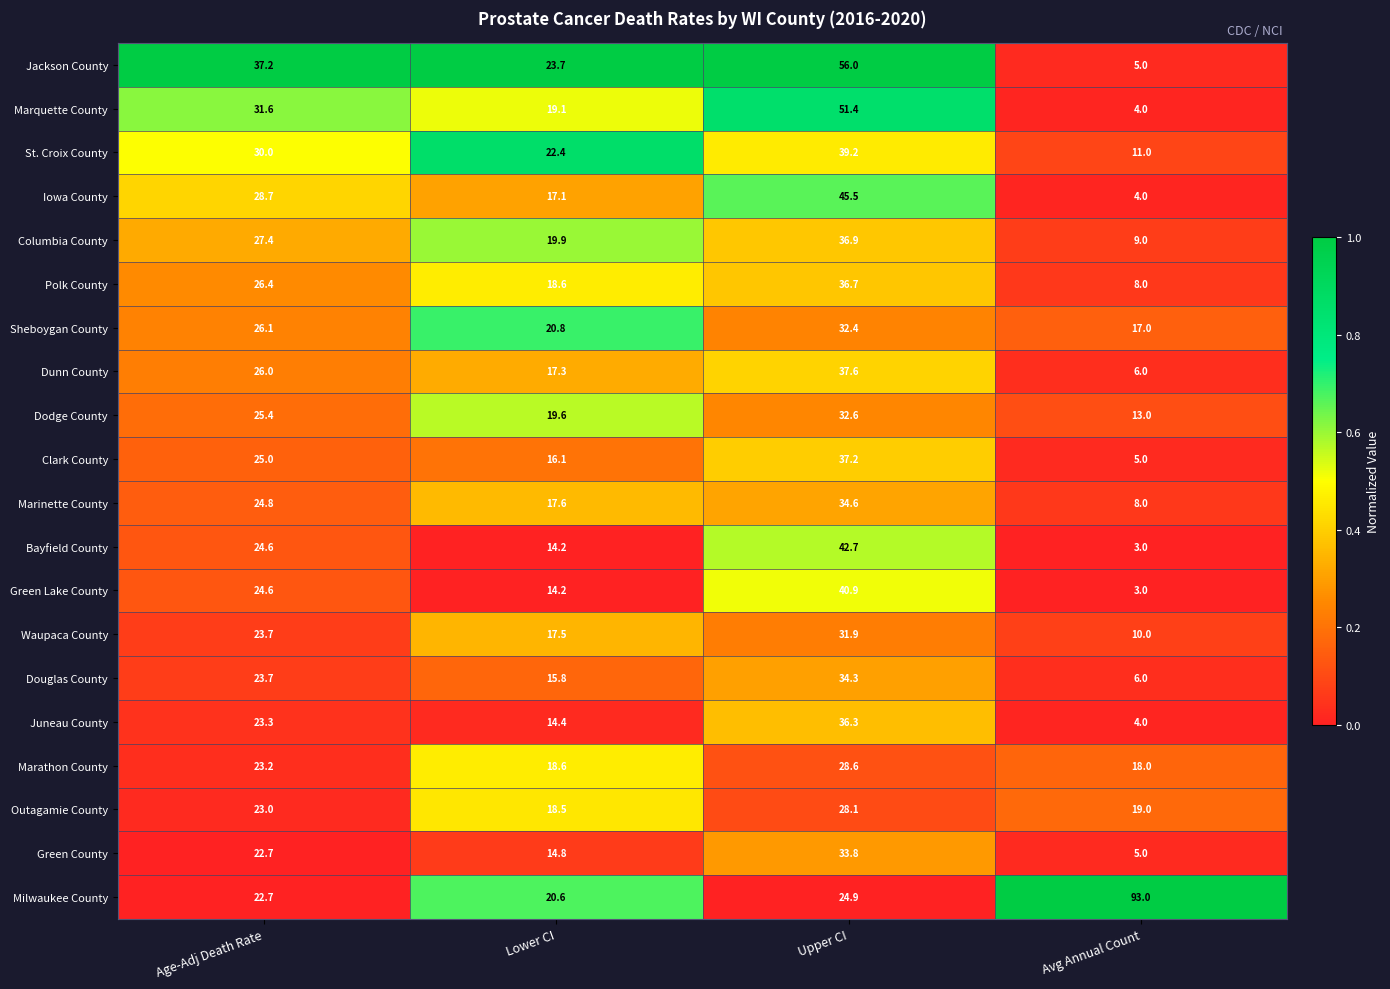

Rank the categories by Iowa County value from highest to lowest.

Upper CI, Age-Adj Death Rate, Lower CI, Avg Annual Count